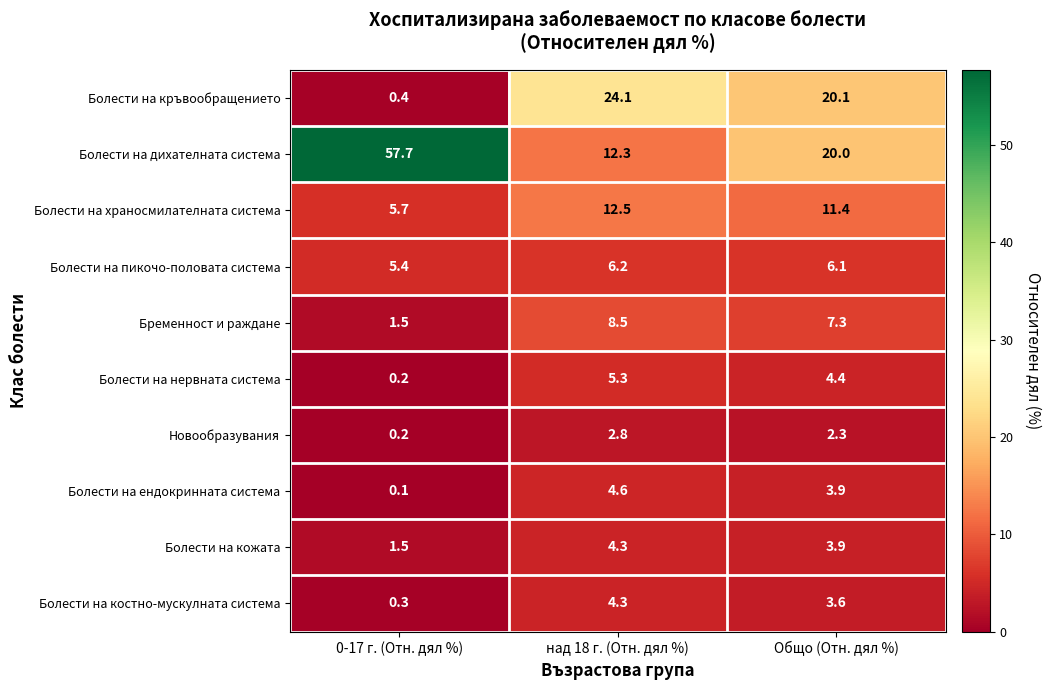

How many data points does each series have?

3